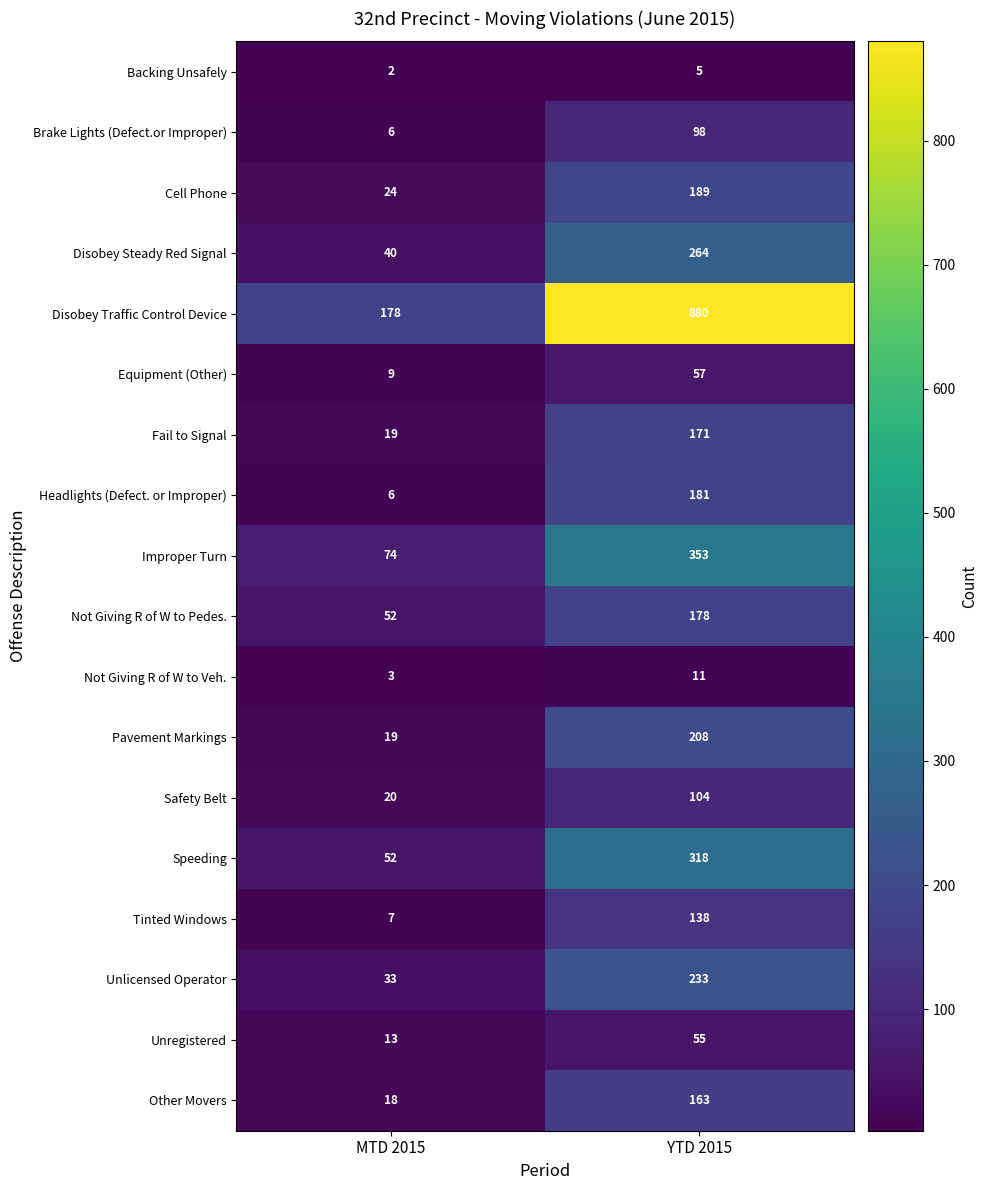

What is the average value of the Unregistered series?

34